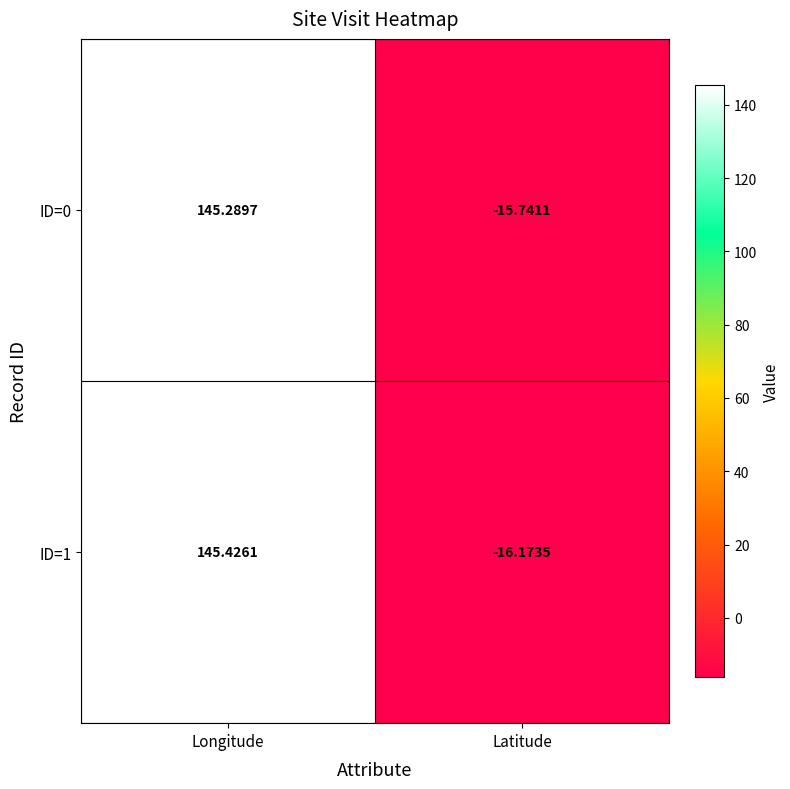

Rank the categories by ID=1 value from lowest to highest.

Latitude, Longitude